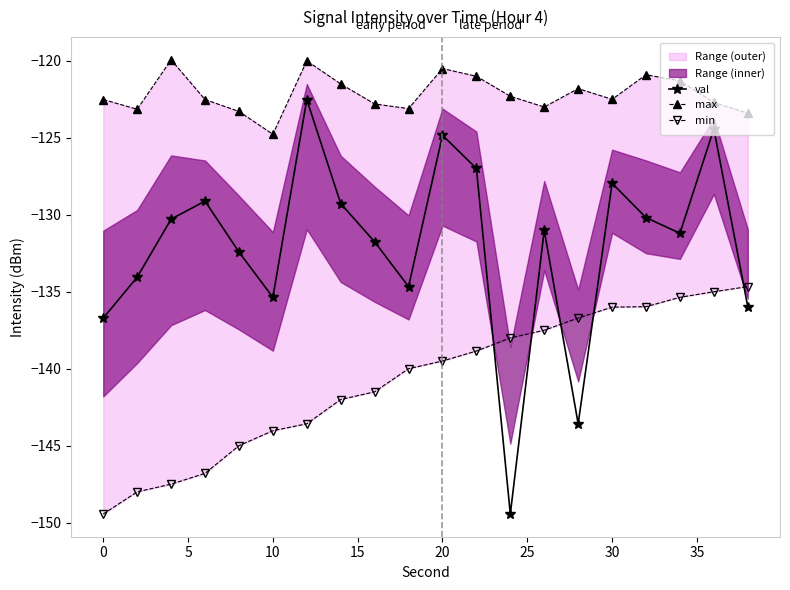

In val, how many points are lower than both neighbors (excluding endpoints)?

5